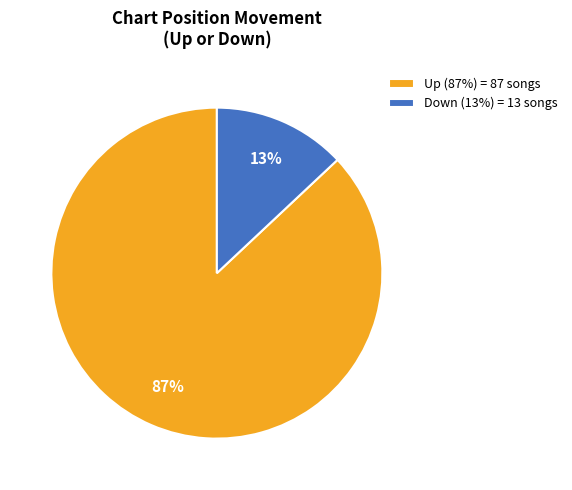

How many segments does this pie chart have?

2